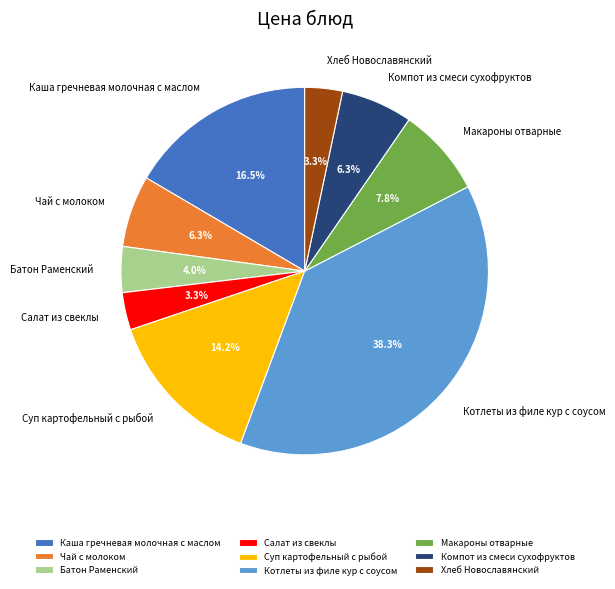

What percentage is the Суп картофельный с рыбой slice, to the nearest percent?

14%